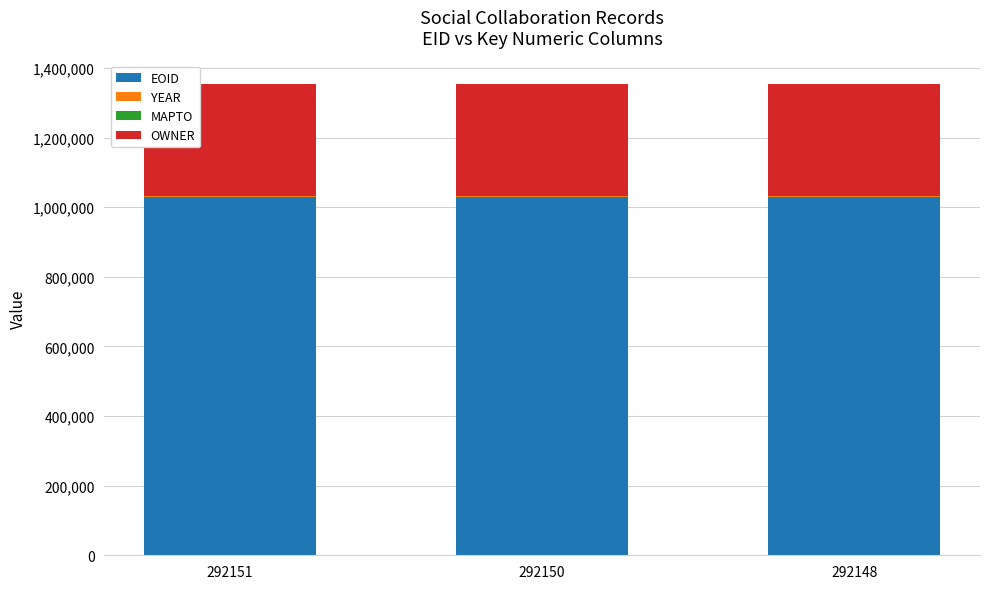

What is the maximum value for EOID?

1029092